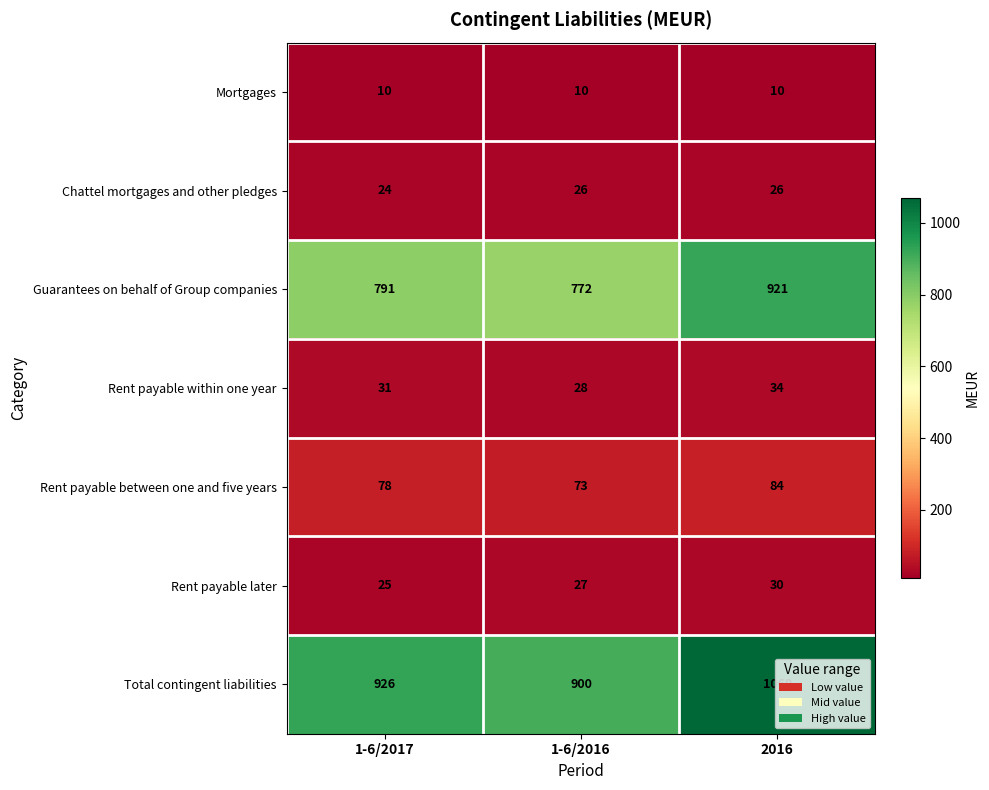

Which series has the largest total across all categories?

Total contingent liabilities